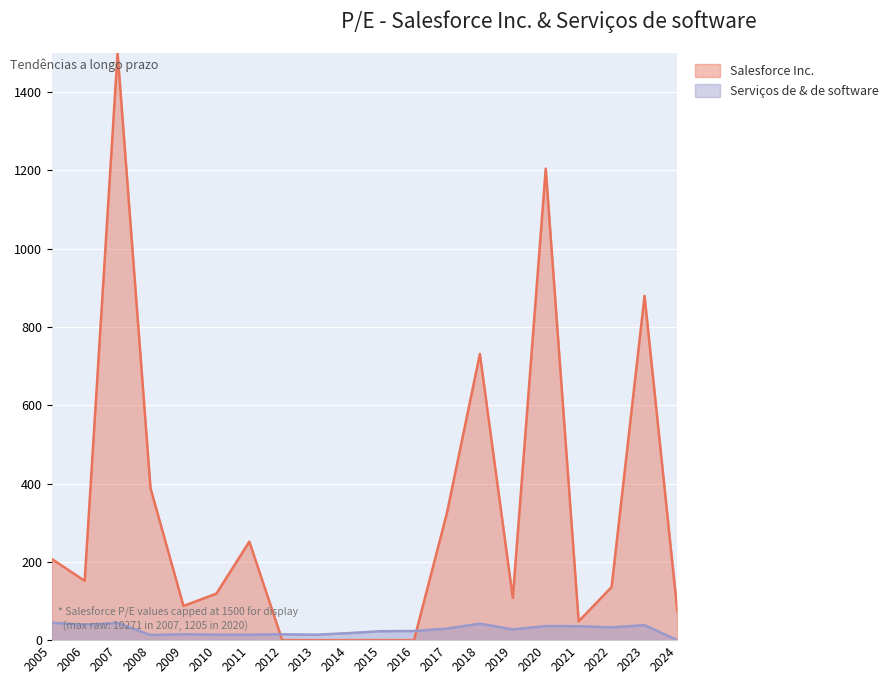

The Salesforce Inc. series shows 549.5 at 2008. True or false?

False